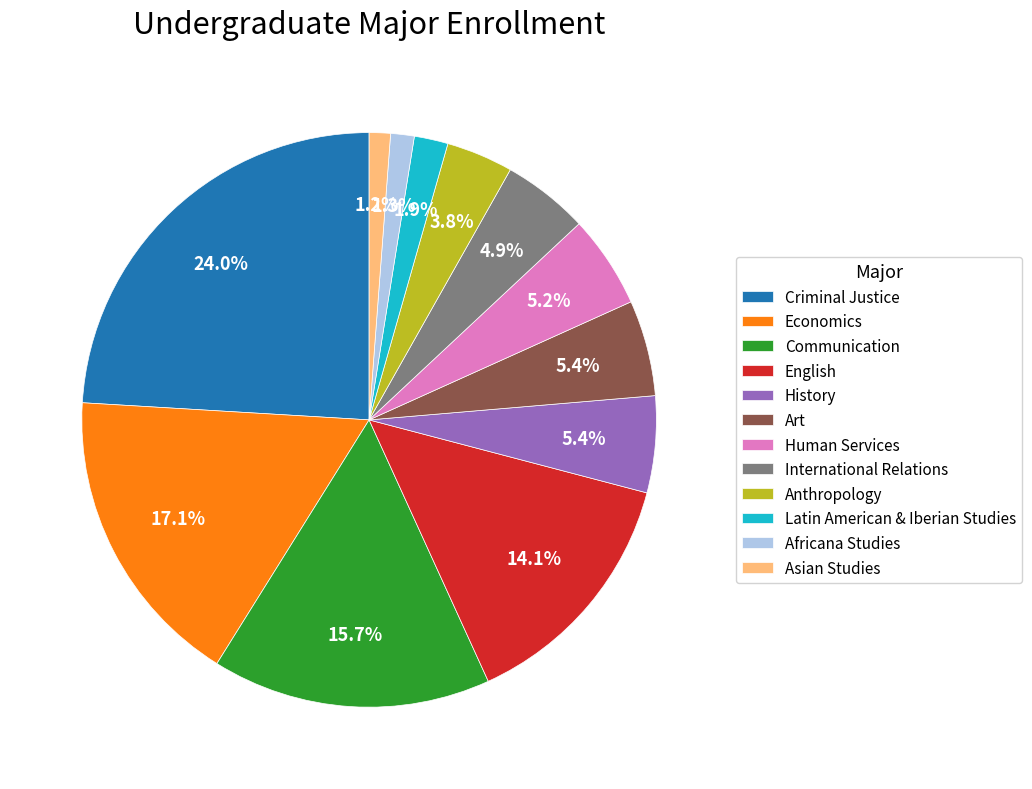

Do Criminal Justice and Art together represent more than half of the pie?

No